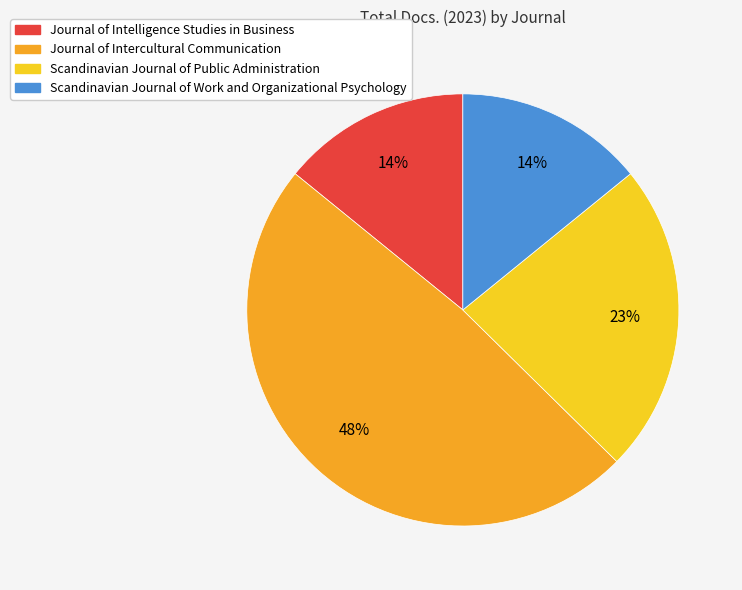

Does Scandinavian Journal of Public Administration represent more than half of the total?

No